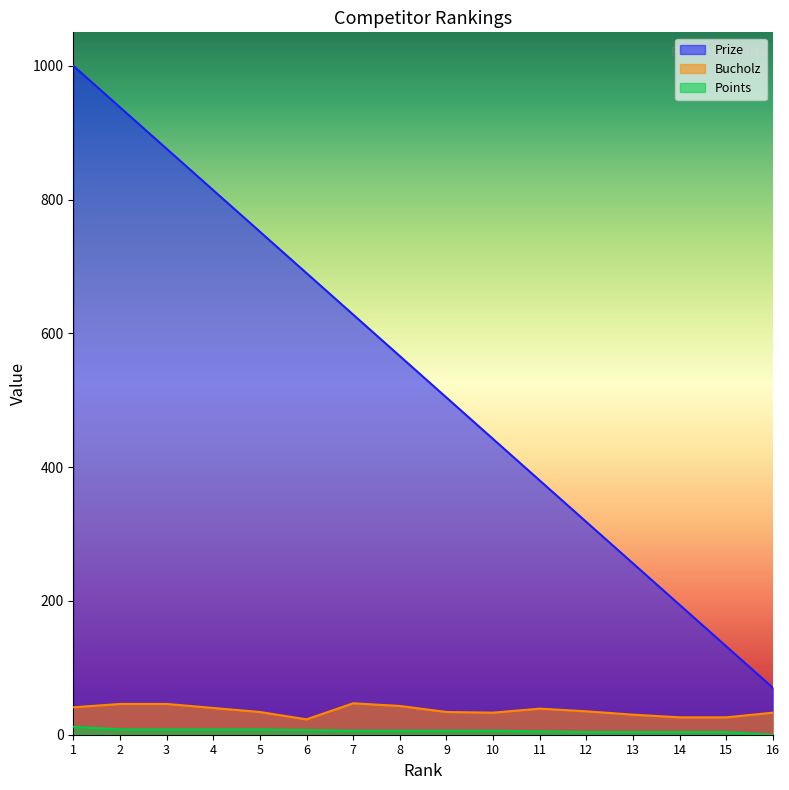

Does the chart have visible grid lines?

No